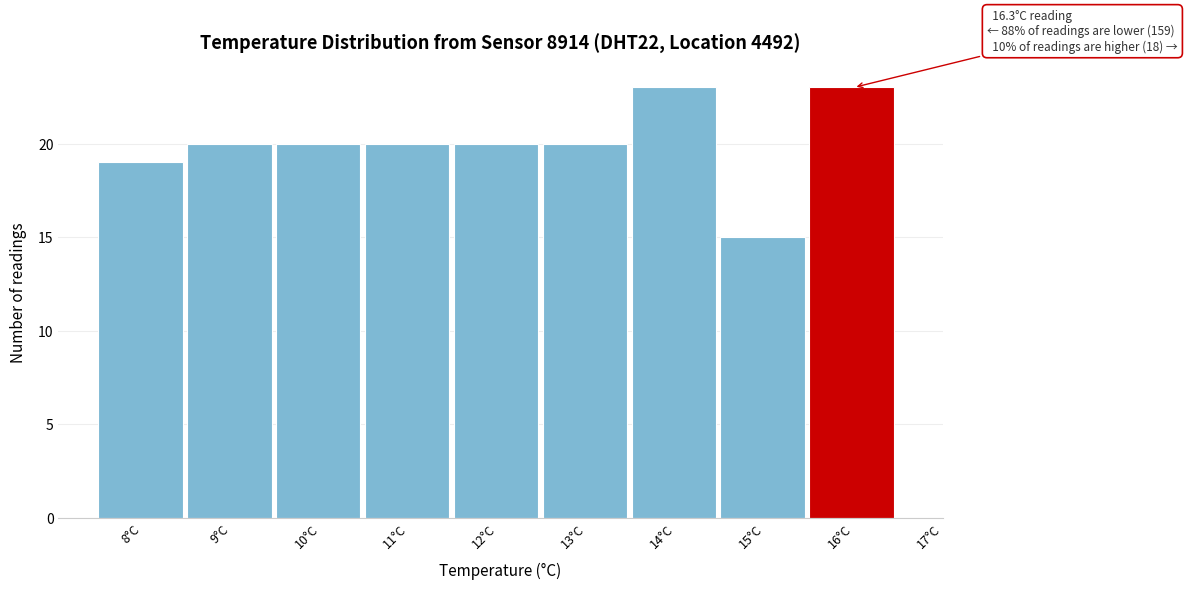

Reading left to right, list all the values displayed in this chart.

19	20	20	20	20	20	23	15	23